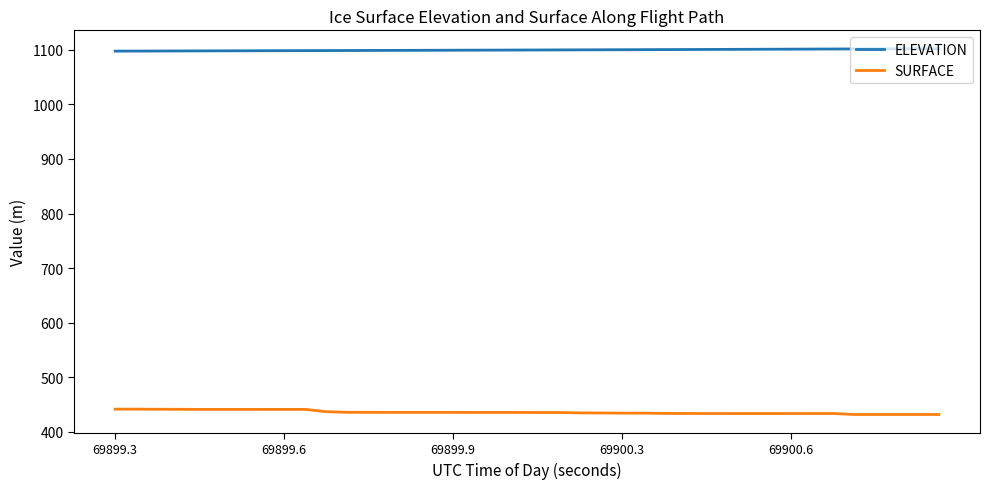

What is the maximum value for ELEVATION?

1102.0